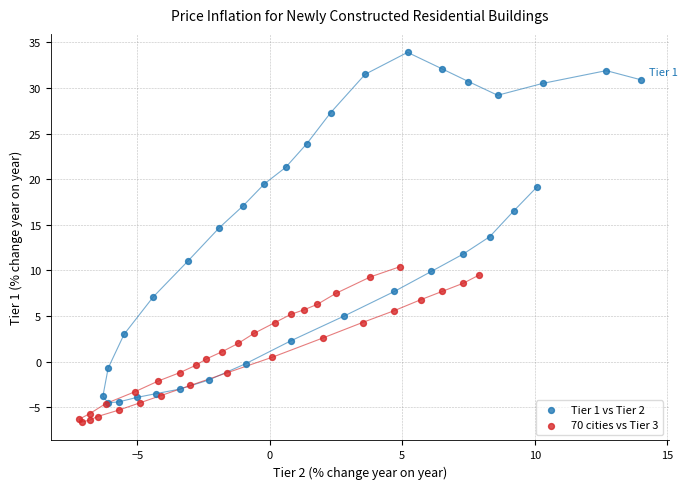

Which series reaches the maximum Y coordinate?

Tier 1 vs Tier 2